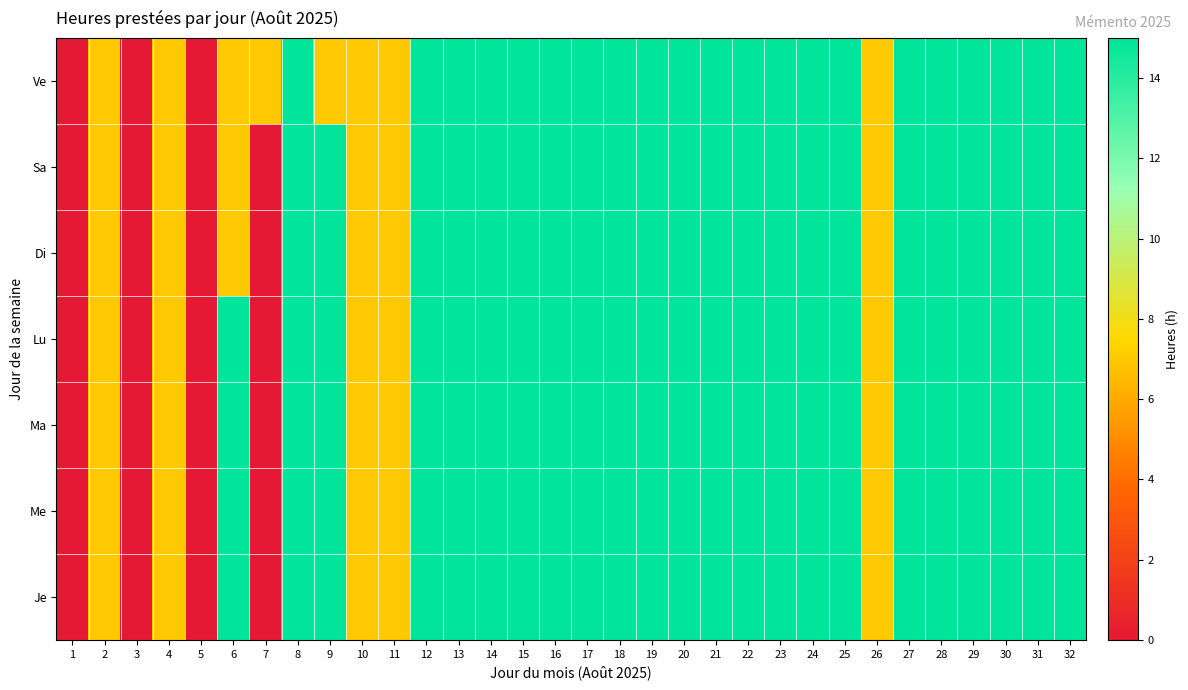

What is the greatest value displayed?

15